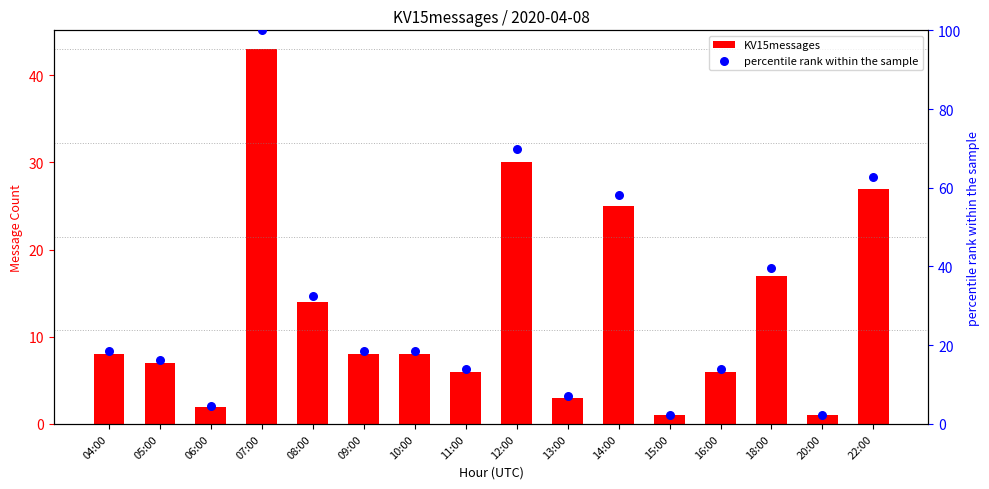

At which category is the sum across all series the highest?

07:00